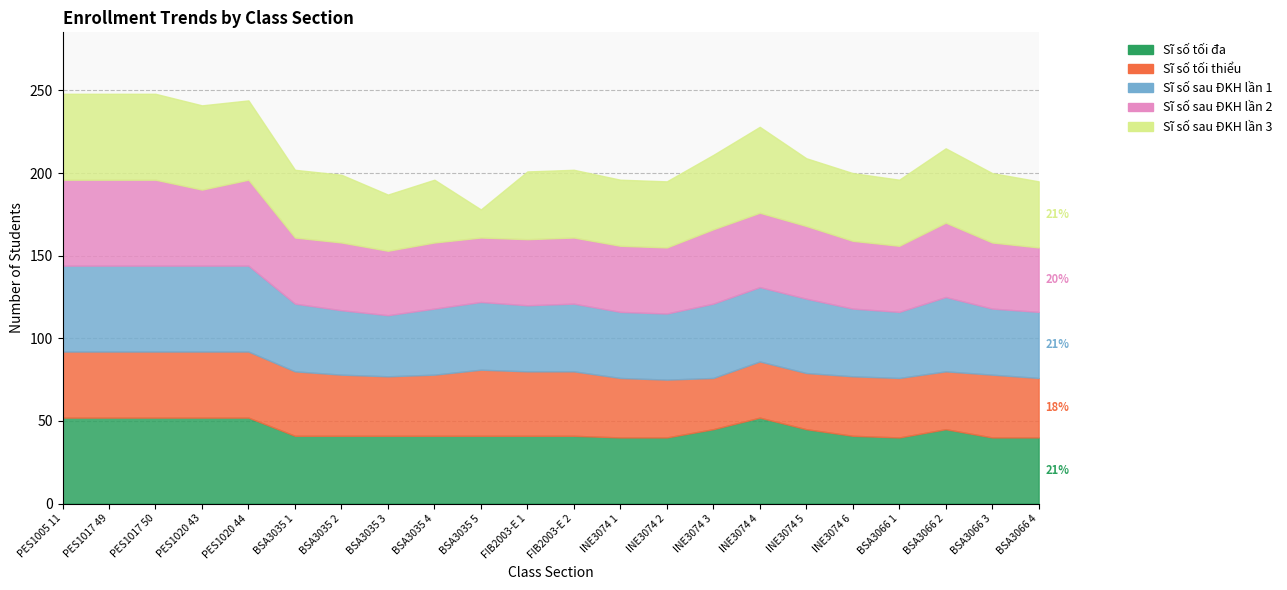

What position from the left is INE3074 5?

17